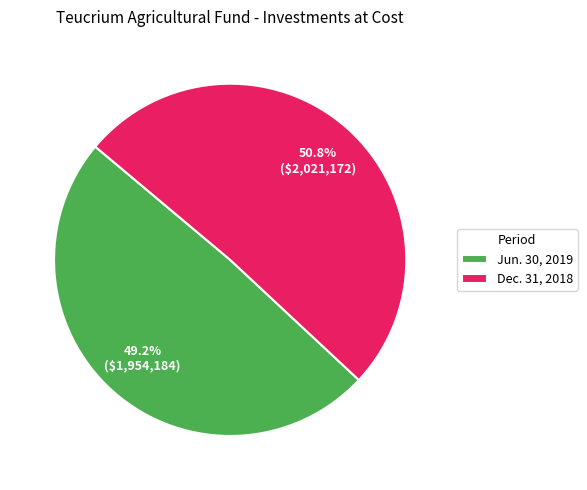

Which category has the smallest portion of the pie?

Jun. 30, 2019